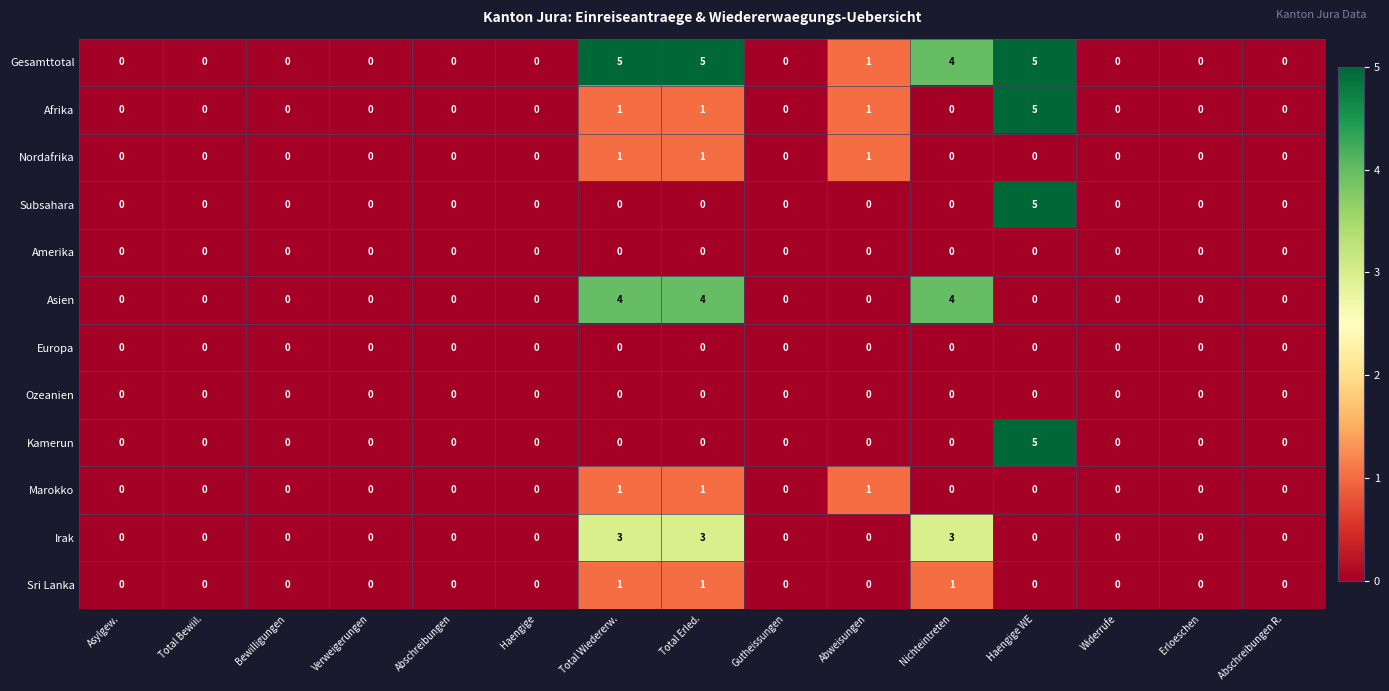

What is the difference between the highest and lowest values at Nichteintreten?

4